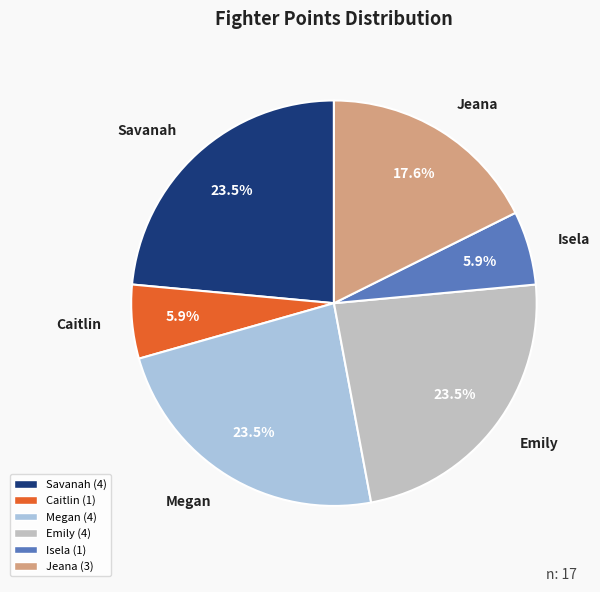

Does Isela represent more than half of the total?

No